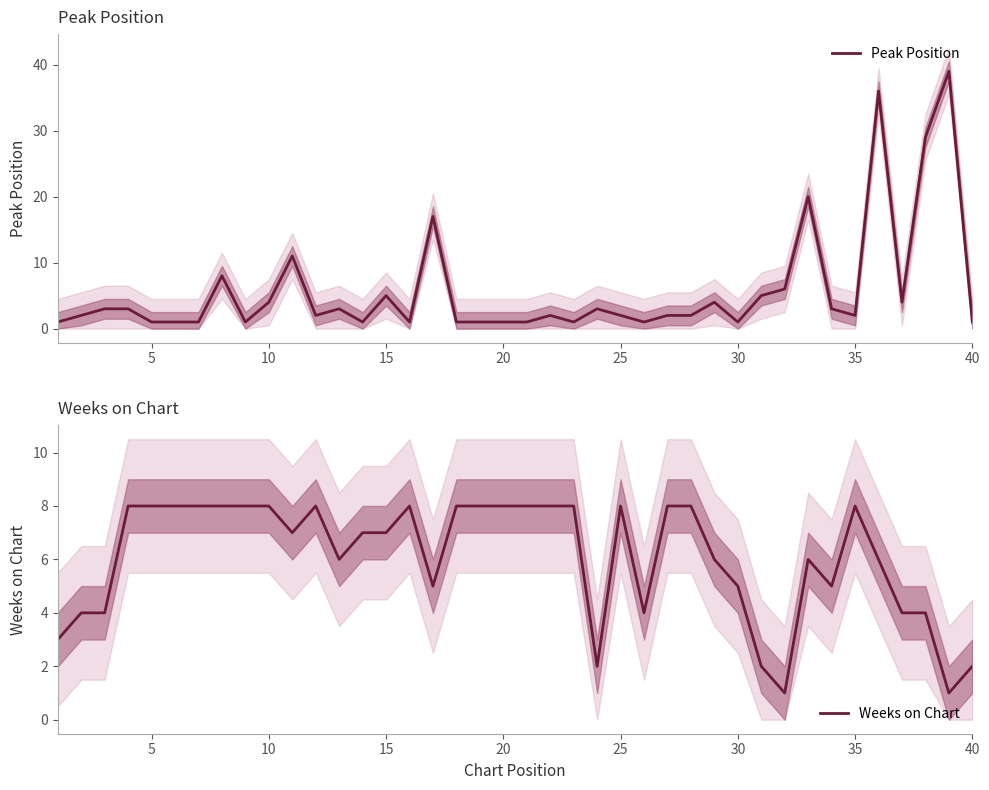

What is the approximate value of Peak Position at 15?

5